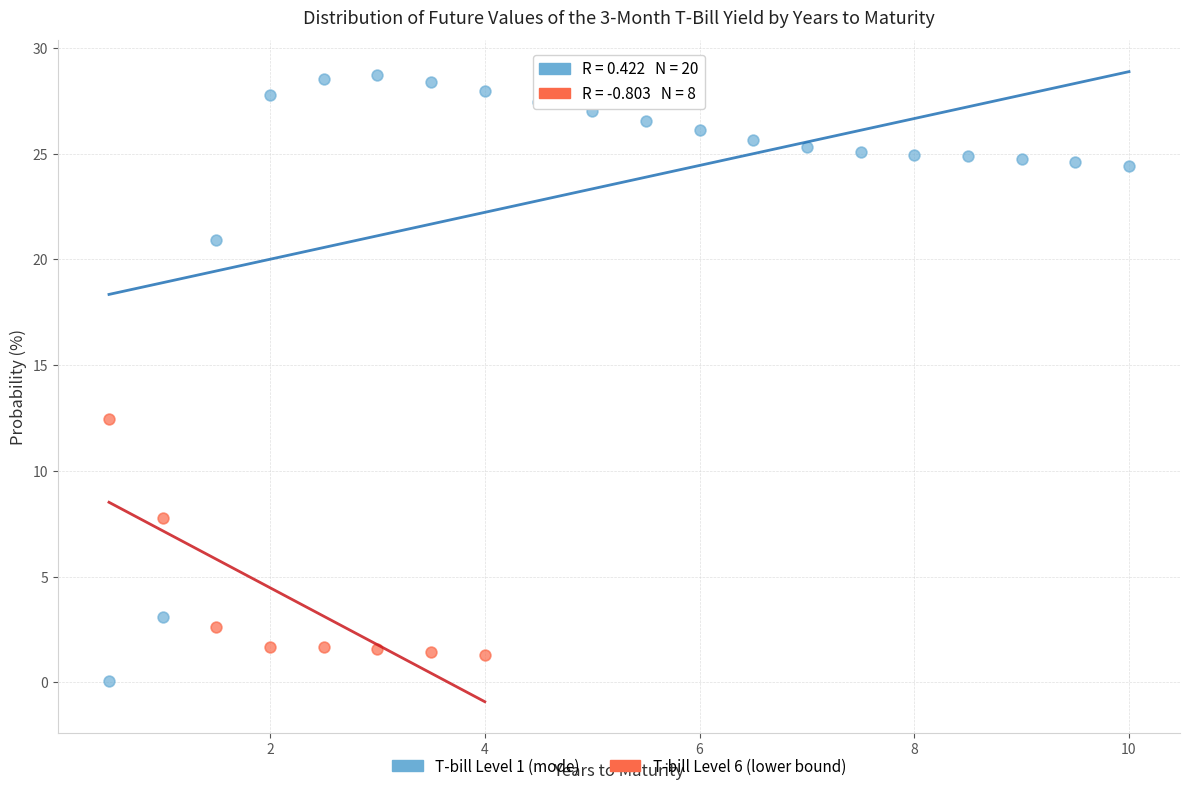

What are all the series names shown in the legend?

T-bill Level 1 (mode), T-bill Level 6 (lower bound)